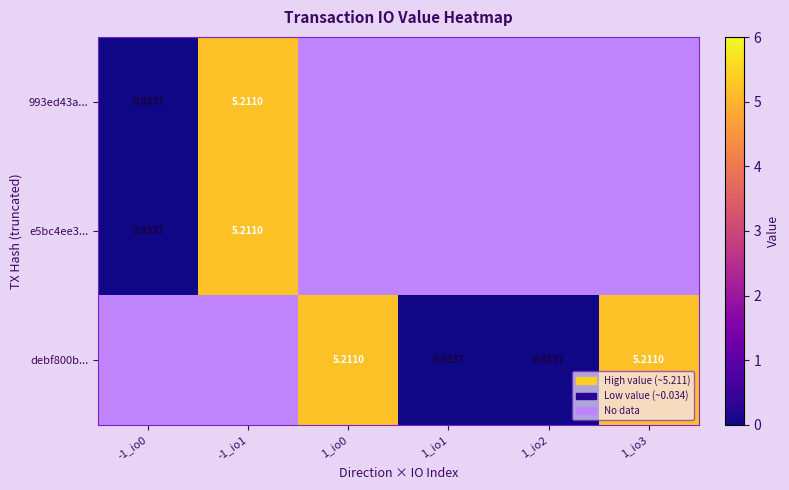

What is the maximum value shown in the chart?

5.2